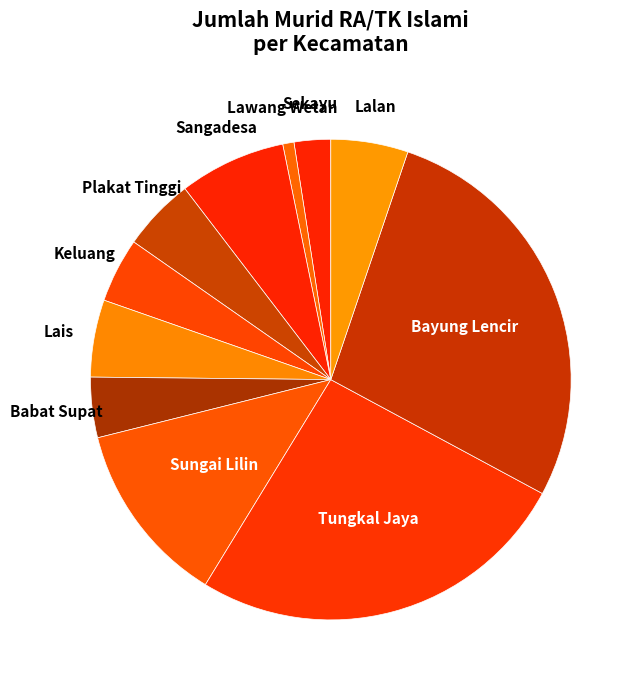

What is the smallest slice in the pie chart?

Lawang Wetan